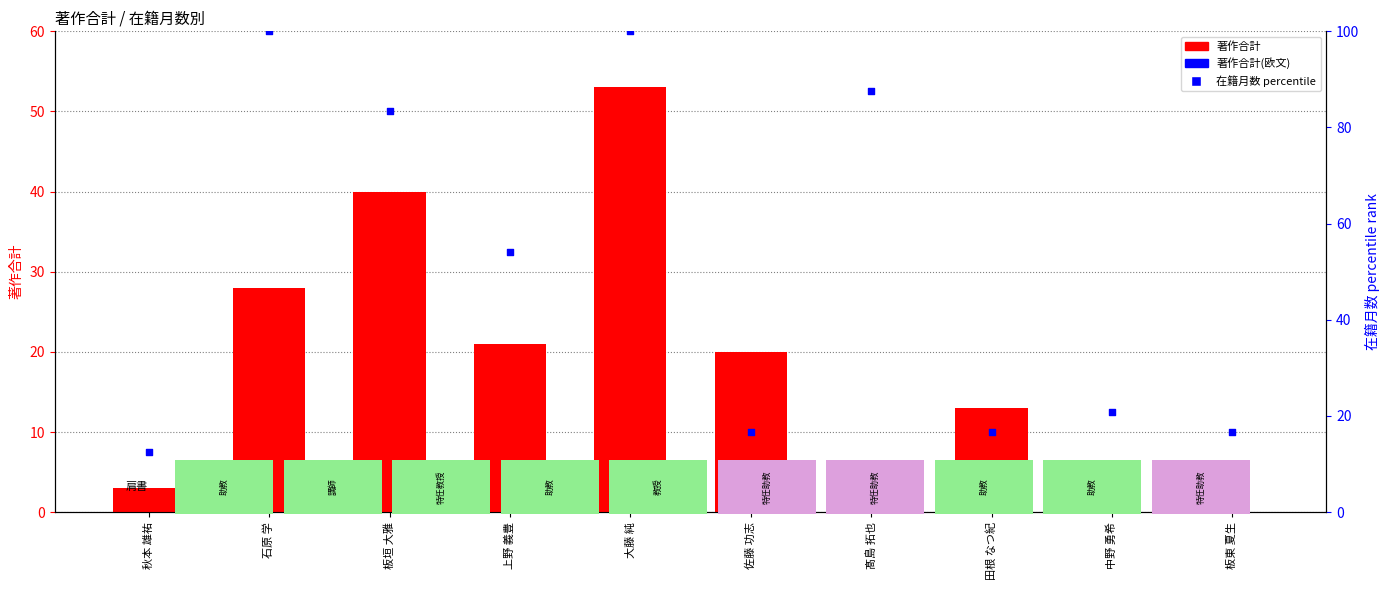

Which series has the widest spread of Y values?

在籍月数 percentile